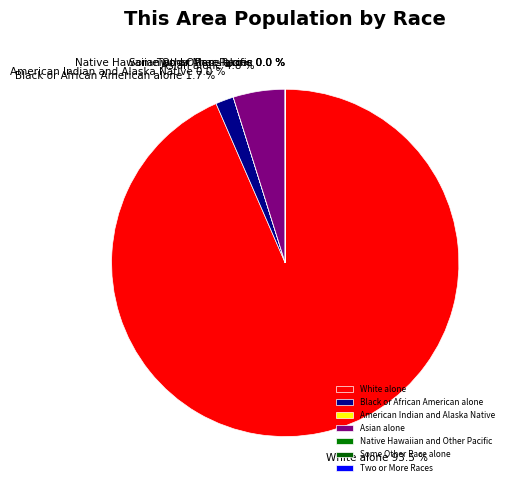

Does White alone represent more than half of the total?

Yes